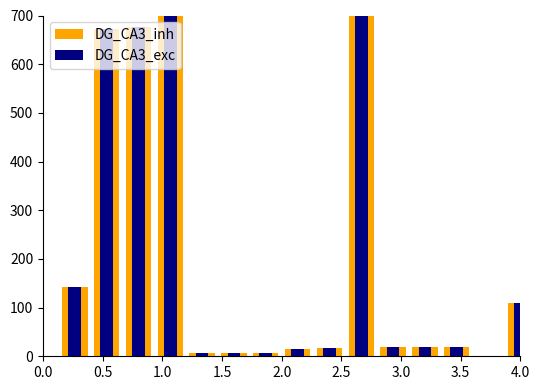

What is the maximum value for DG_CA3_exc?

700.0